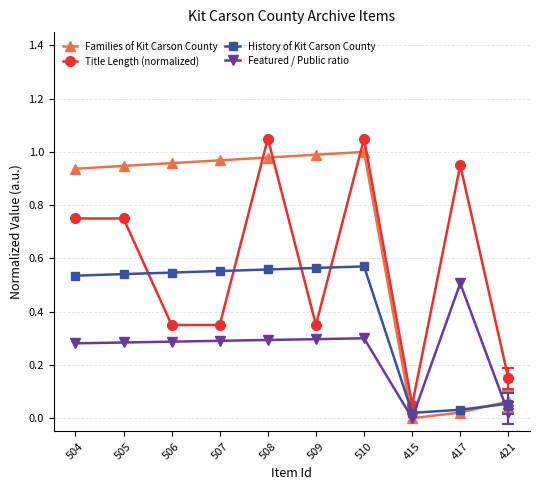

What is the total value across all series at 505?

2.5